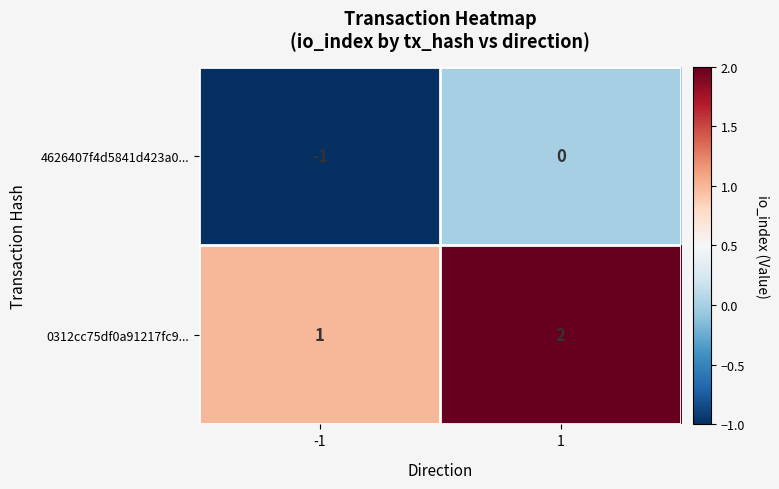

What is the sum of the 0312cc75df0a91217fc9... values at -1 and 1?

3